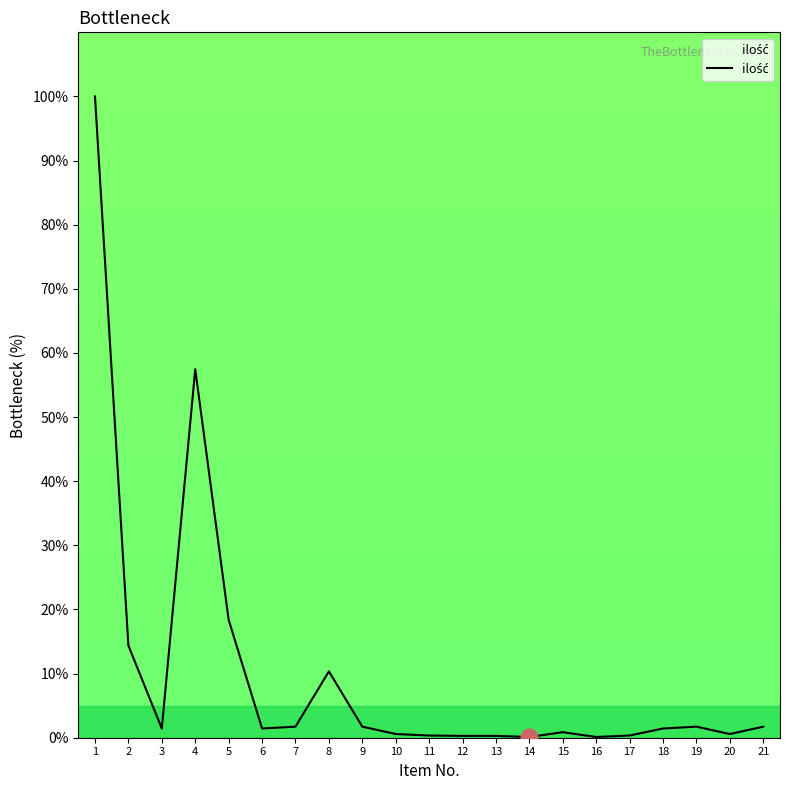

How many lines are shown in the chart?

1